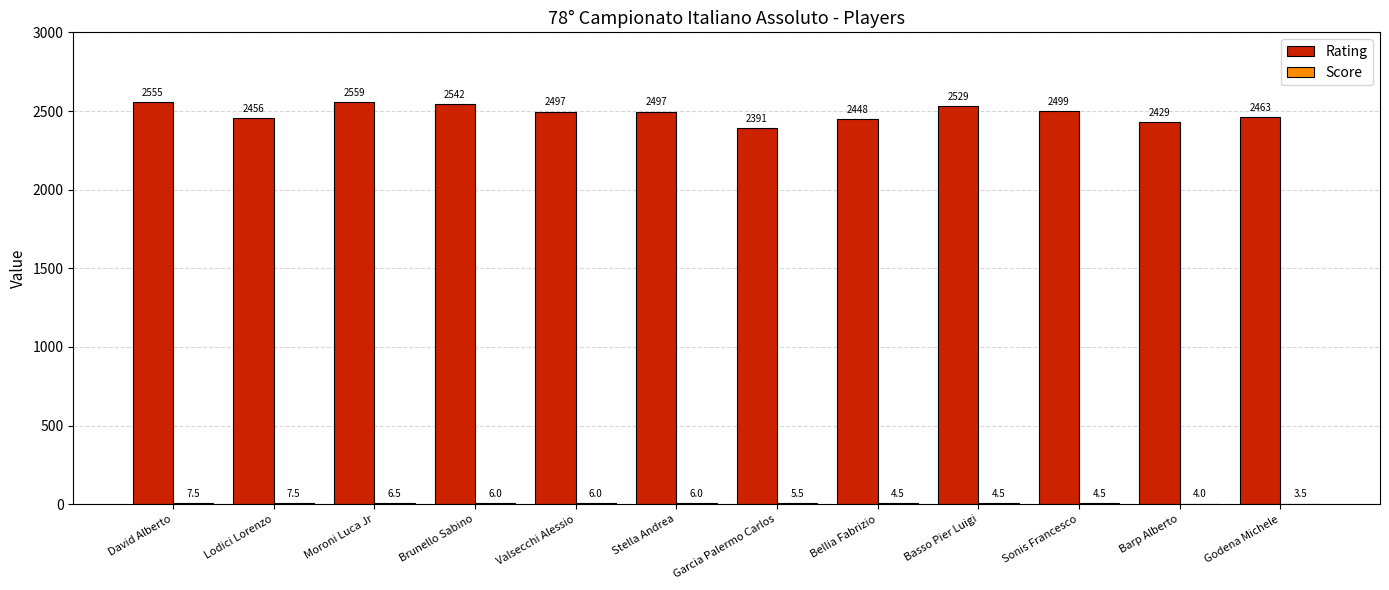

Which series has the largest range (max minus min)?

Rating